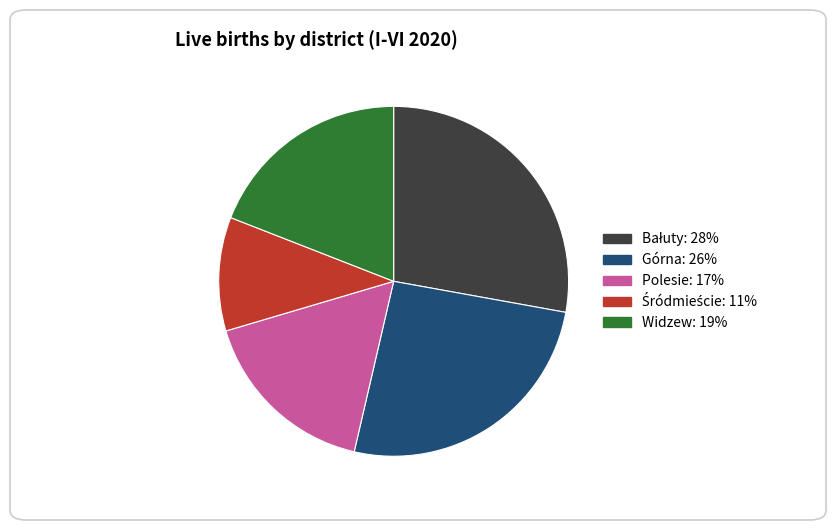

Is there any slice that represents more than half of the pie?

No